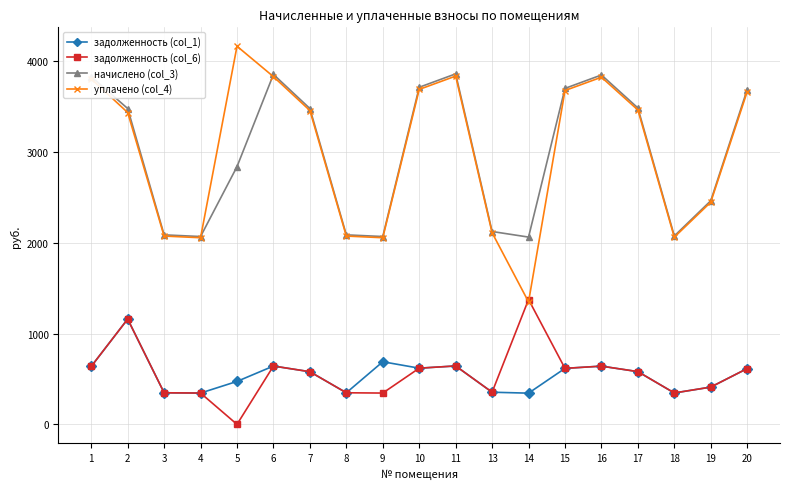

Which series changed the most between 10 and 14?

уплачено (col_4)